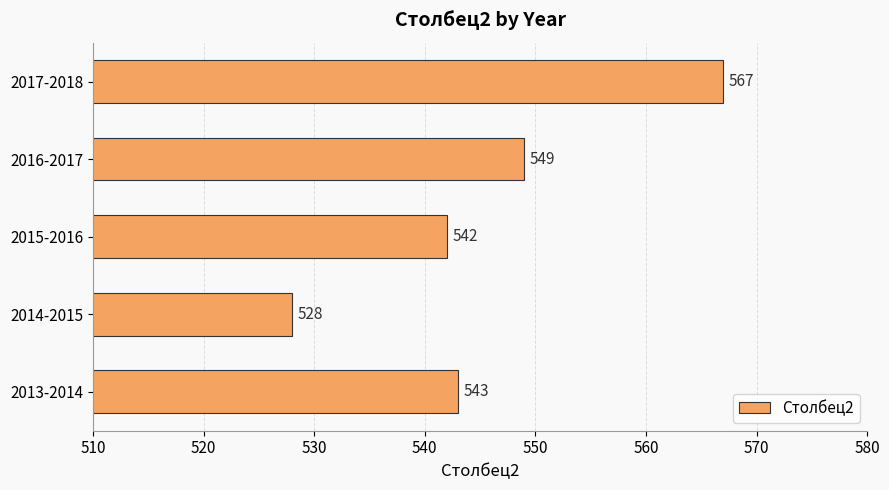

What is the minimum value shown in the chart?

528